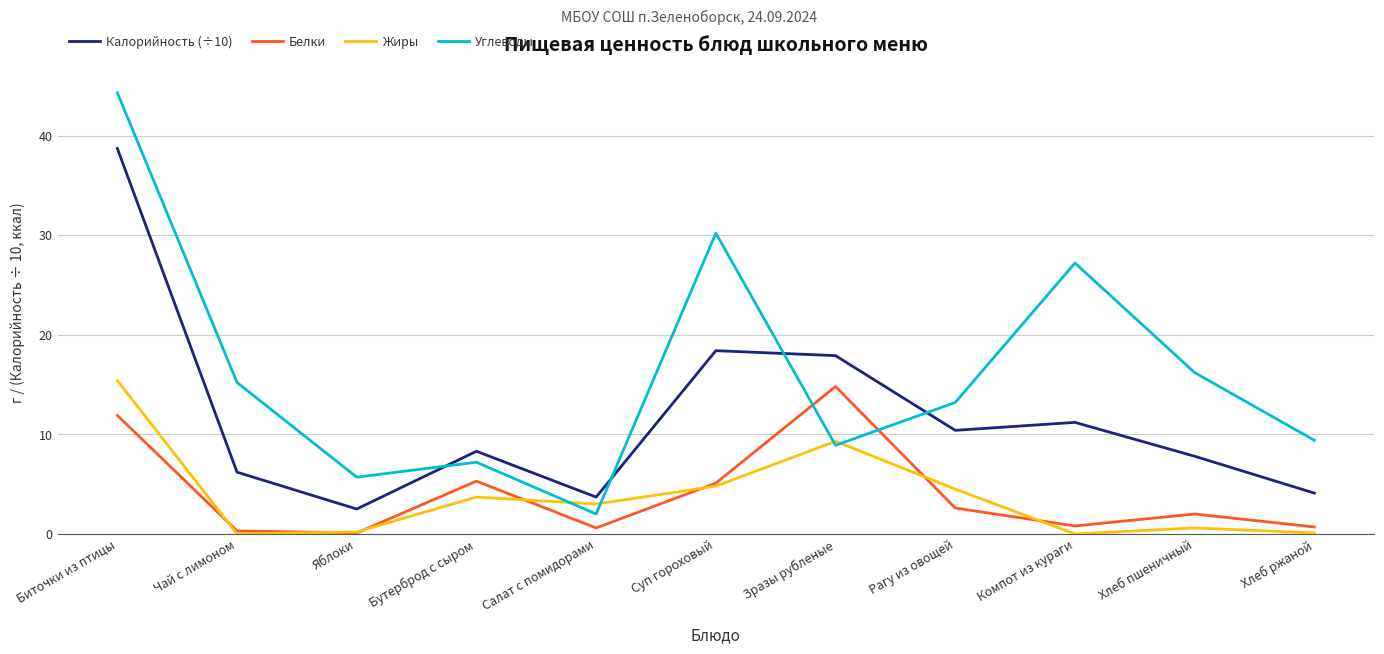

True or false: Калорийность (÷10) has a value of 10.4 at Рагу из овощей.

True